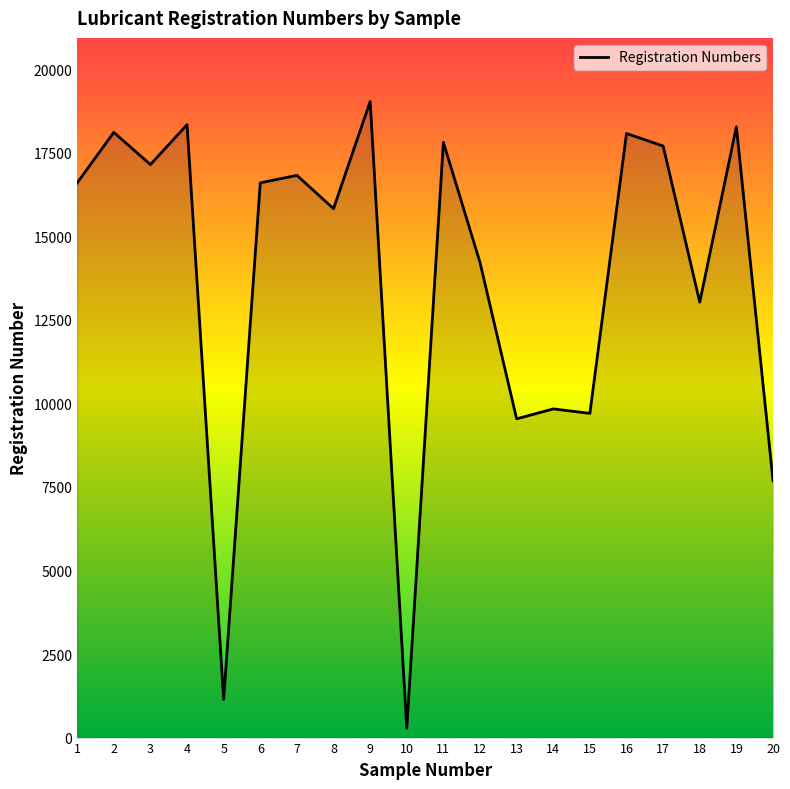

What is the difference between the values at 13 and 14?

298